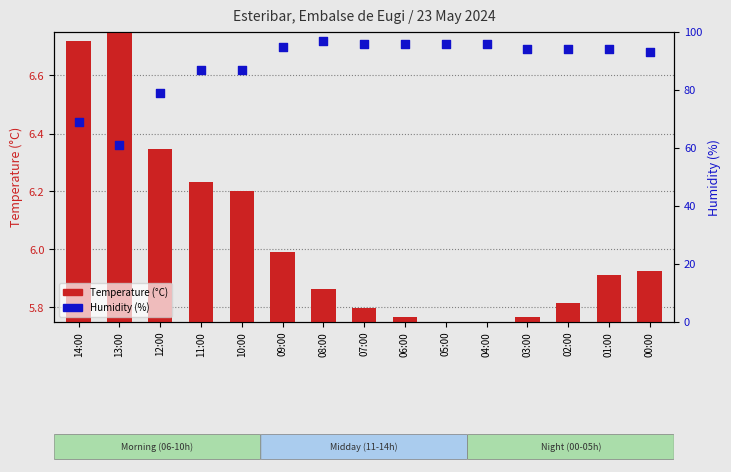

Which series contains the highest Y value?

Humidity (%)